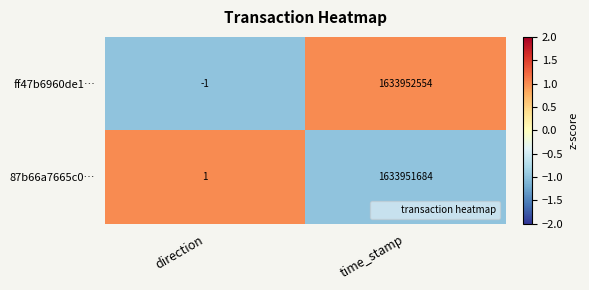

What is the greatest value displayed?

1633952554